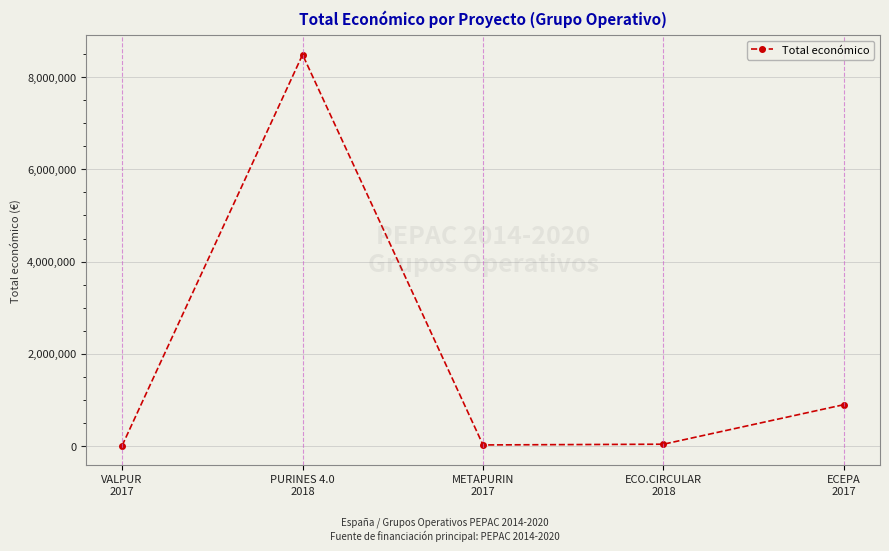

What is the maximum value shown in the chart?

8484999